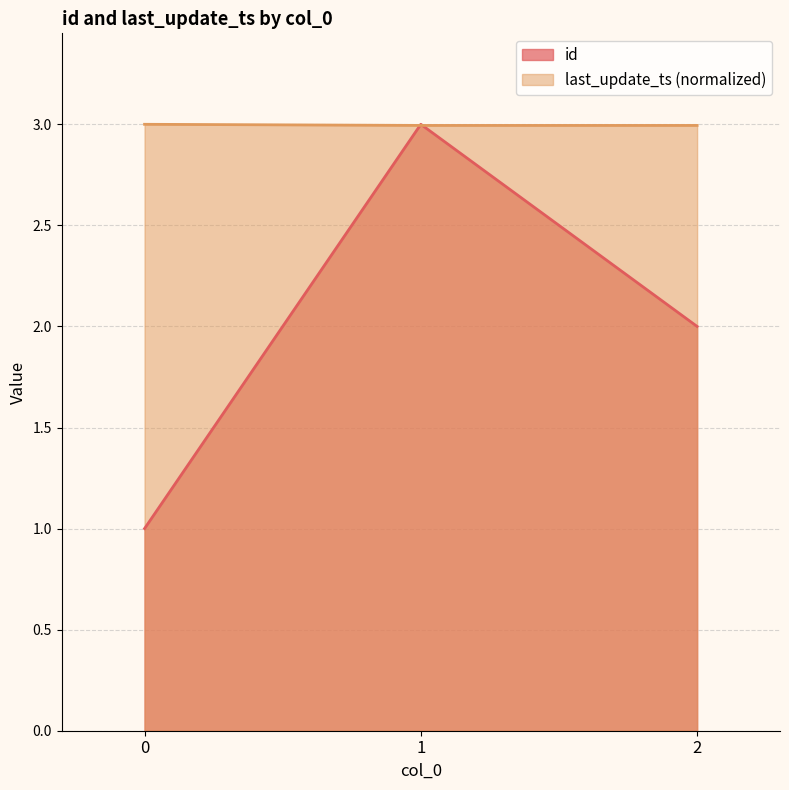

What is the difference between the id values at 0 and 1?

2.0